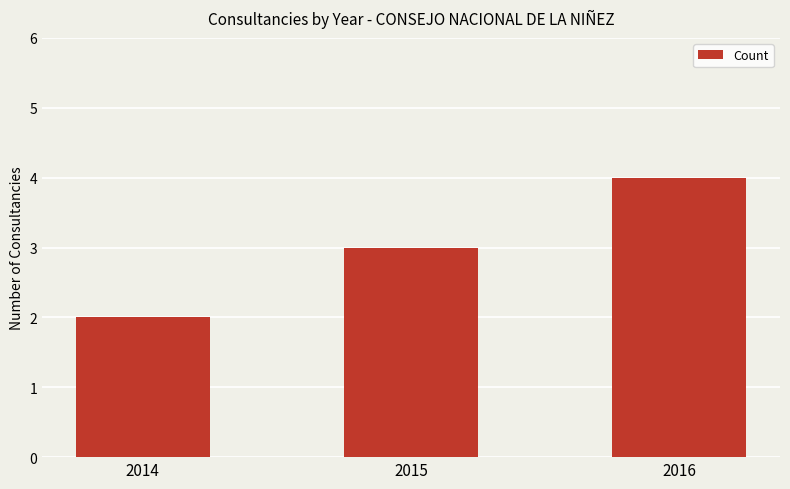

What is the greatest value displayed?

4